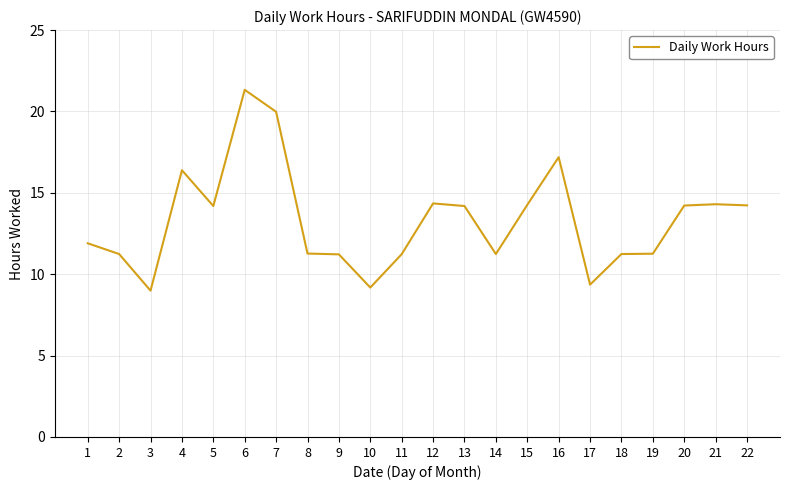

What is the smallest value displayed?

9.0